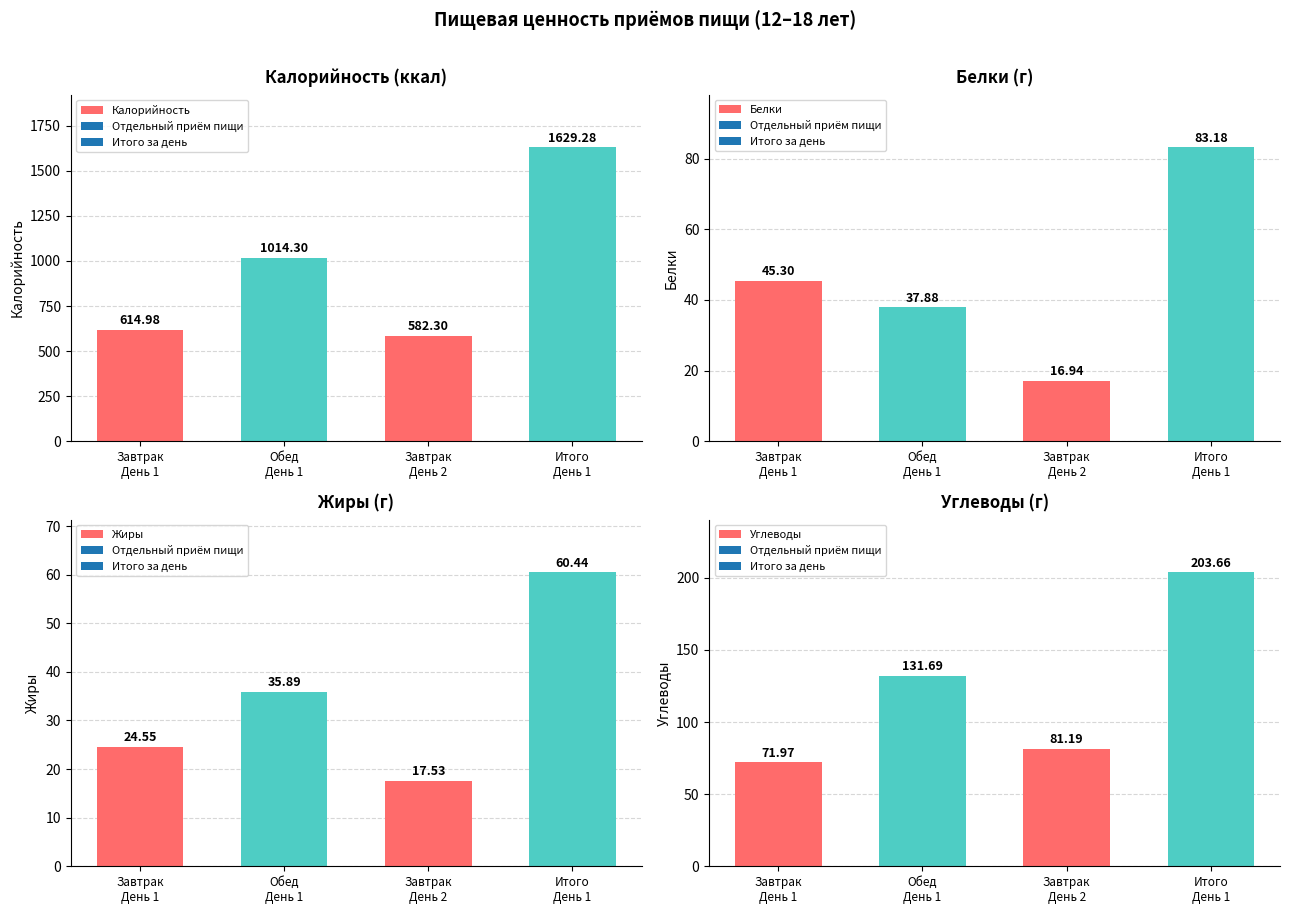

Which category has the lowest value across all series?

Завтрак
День 2